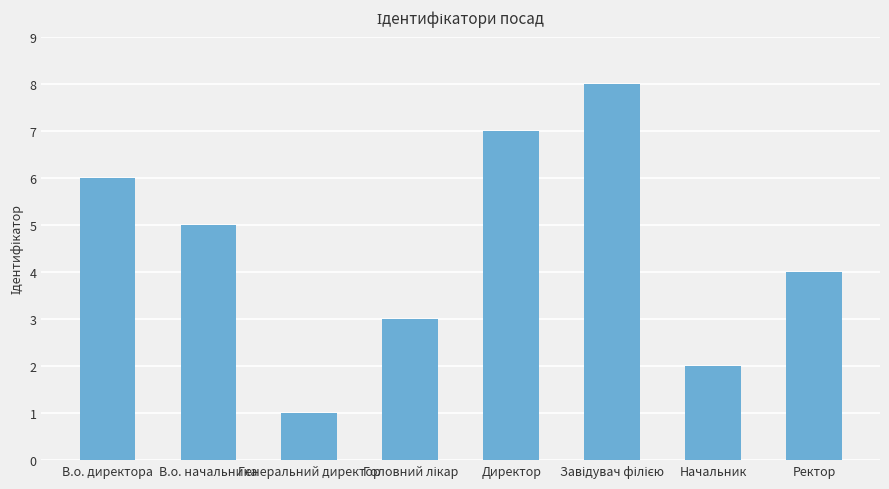

Are the bars grouped side by side (vs. stacked)?

No